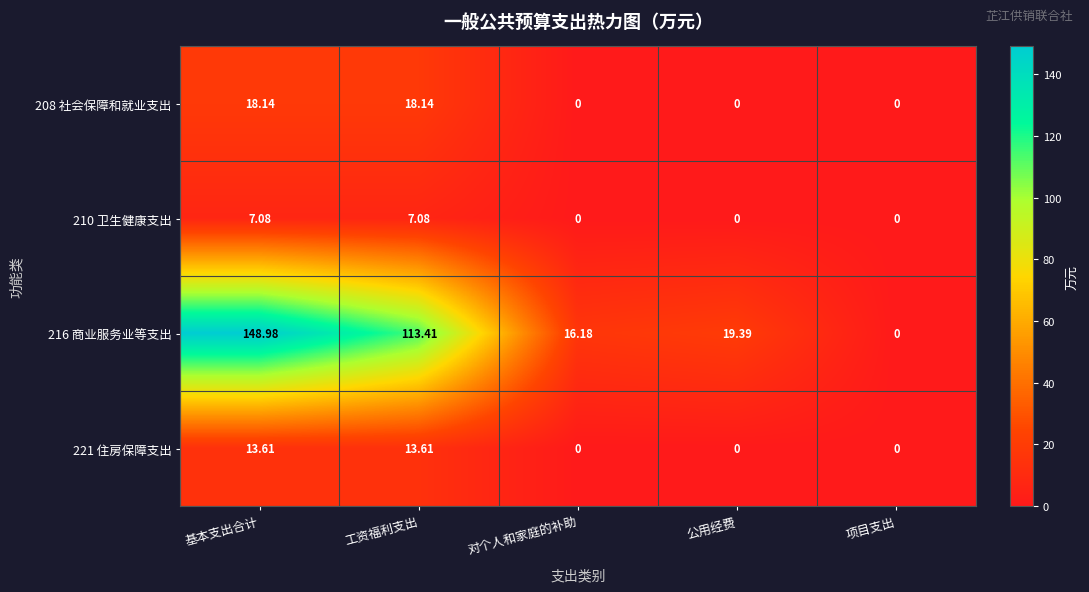

What is the total value across all series at 对个人和家庭的补助?

16.2